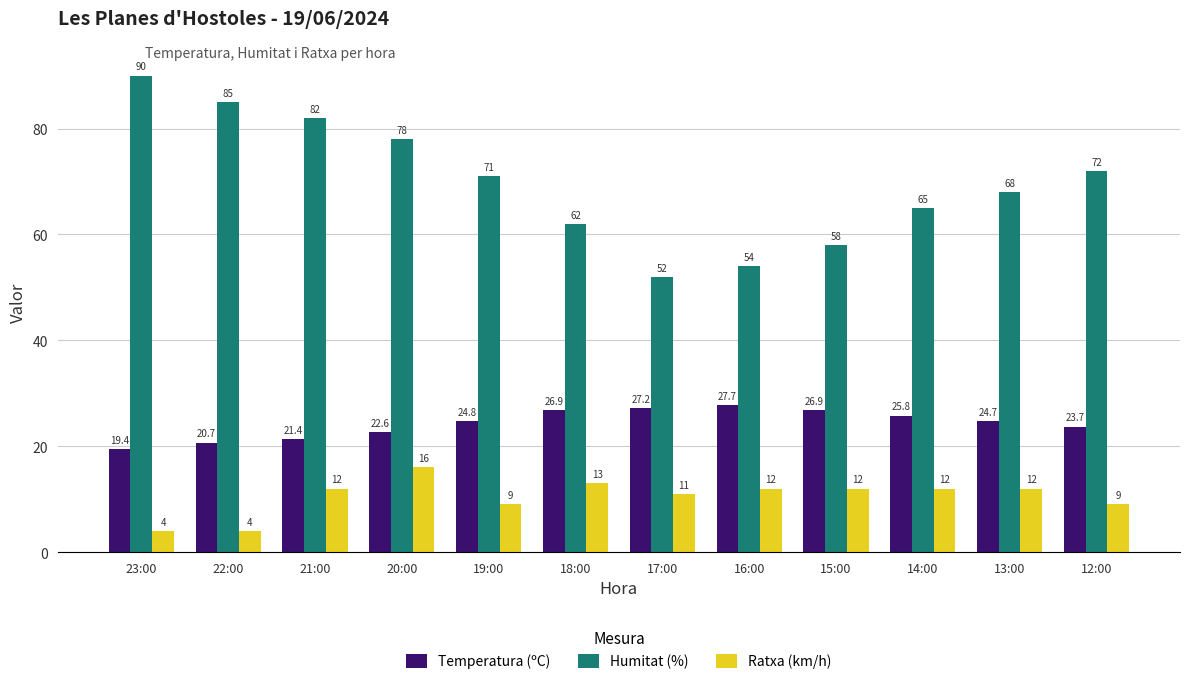

Reading left to right, extract all data points from this chart.

Temperatura (ºC): 19.4	20.7	21.4	22.6	24.8	26.9	27.2	27.7	26.9	25.8	24.7	23.7
Humitat (%): 90.0	85.0	82.0	78.0	71.0	62.0	52.0	54.0	58.0	65.0	68.0	72.0
Ratxa (km/h): 4.0	4.0	12.0	16.0	9.0	13.0	11.0	12.0	12.0	12.0	12.0	9.0